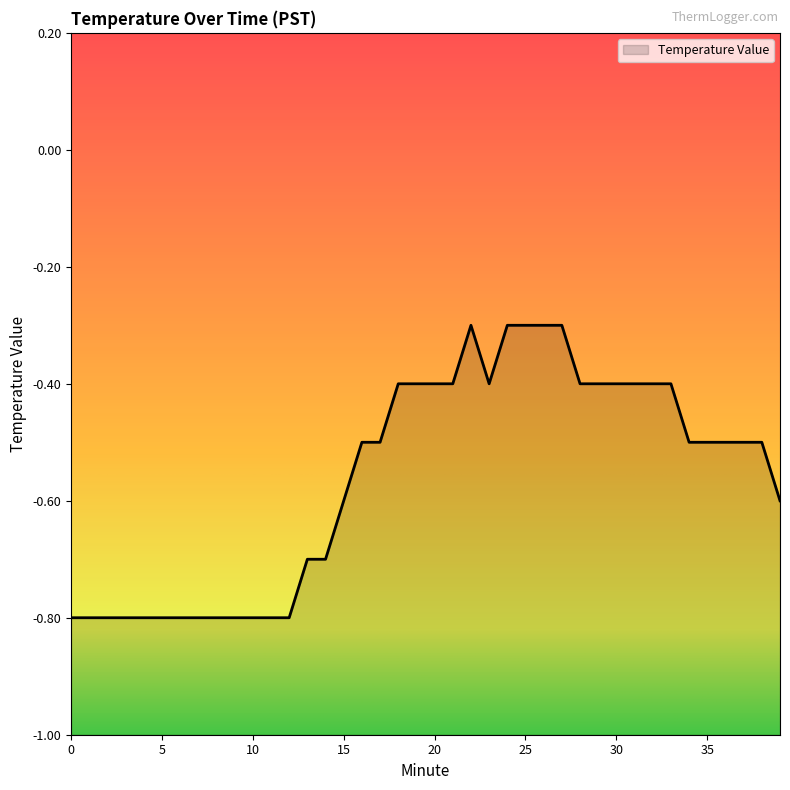

What is the change in value from 11 to 36?

+0.3